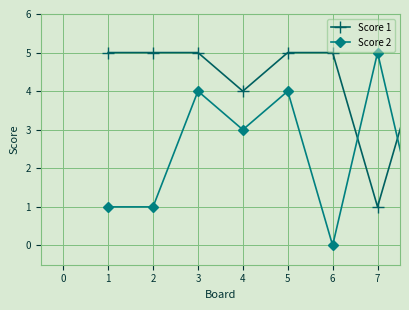

Reading right to left, what are all the values shown in this chart?

Score 1: 5	1	5	5	4	5	5	5
Score 2: 0	5	0	4	3	4	1	1